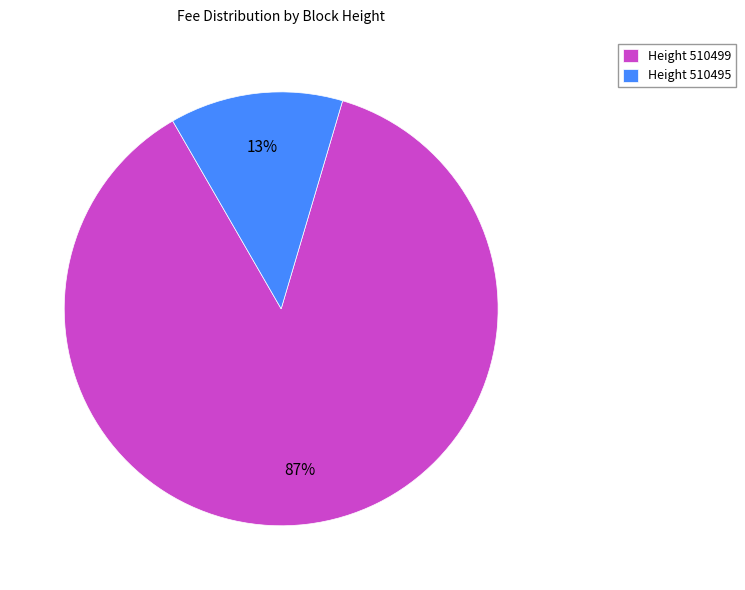

To the nearest percent, what is the difference between the largest and smallest slice percentages?

74%